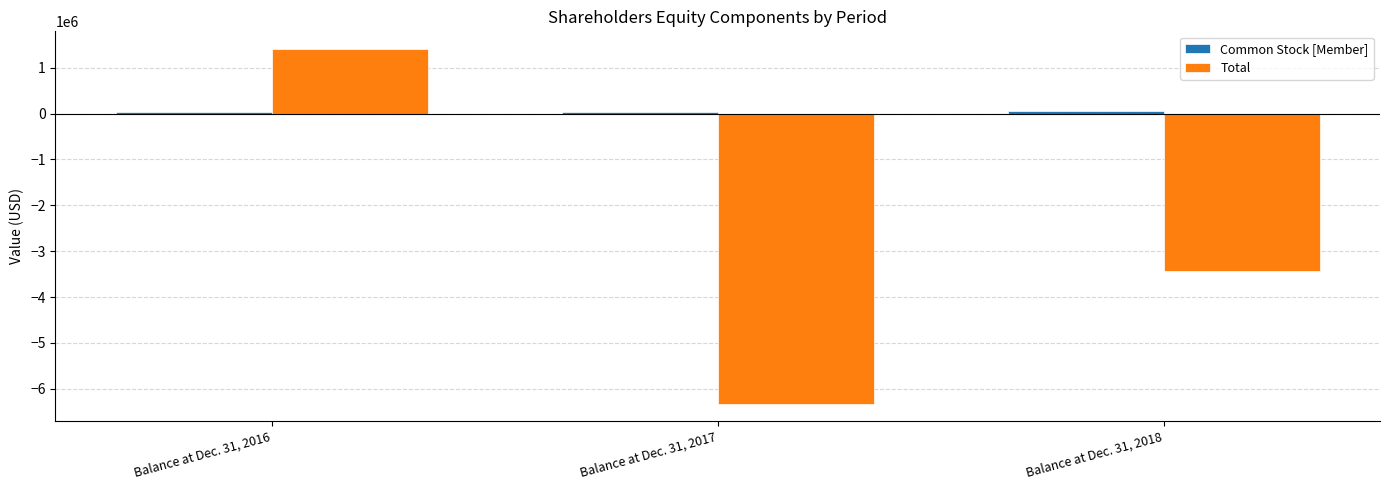

Which series changed the most between Balance at Dec. 31, 2017 and Balance at Dec. 31, 2018?

Total